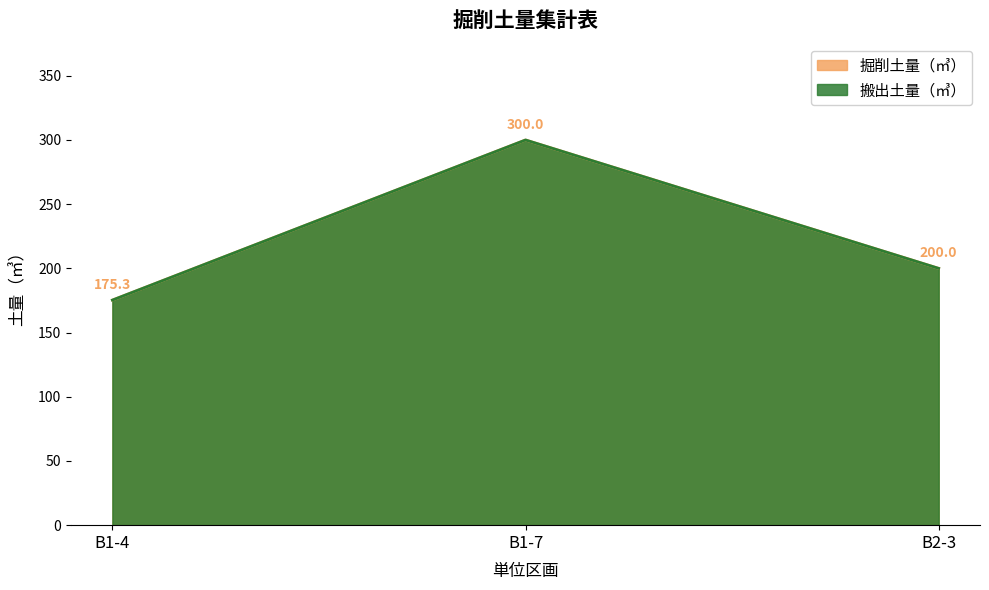

The 掘削土量（㎥） series shows 398.8 at B1-7. True or false?

False